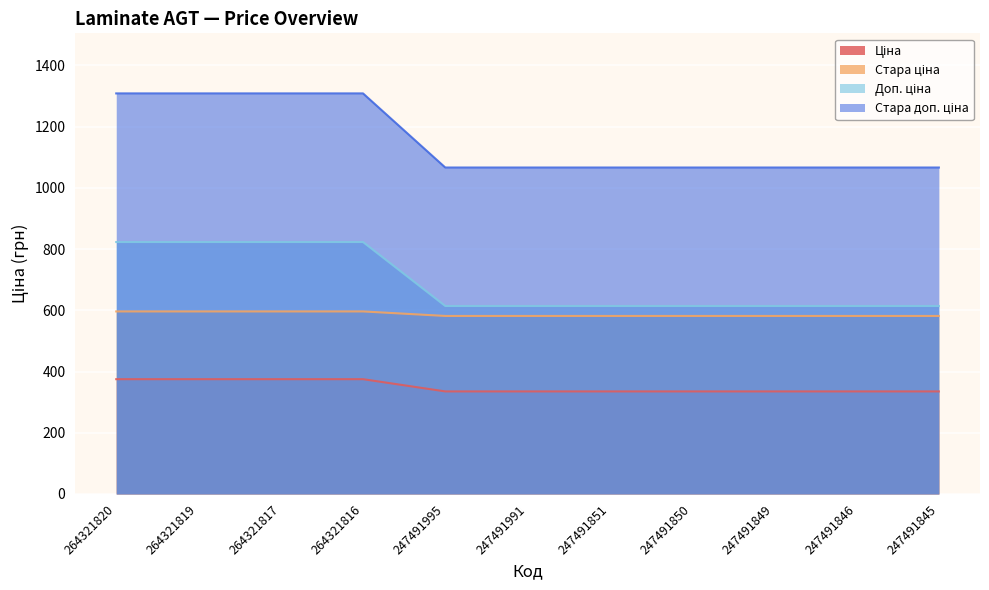

What is the total value across all series at 264321820?

3102.7